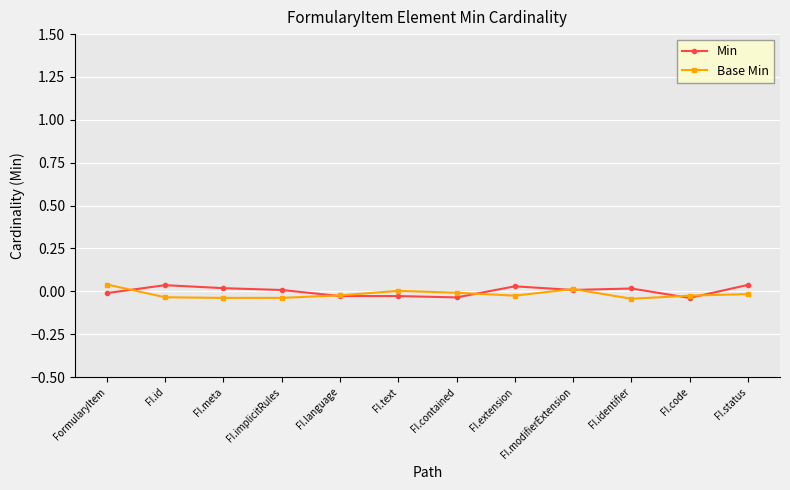

The value of Base Min at FormularyItem is 0.0. True or false?

True